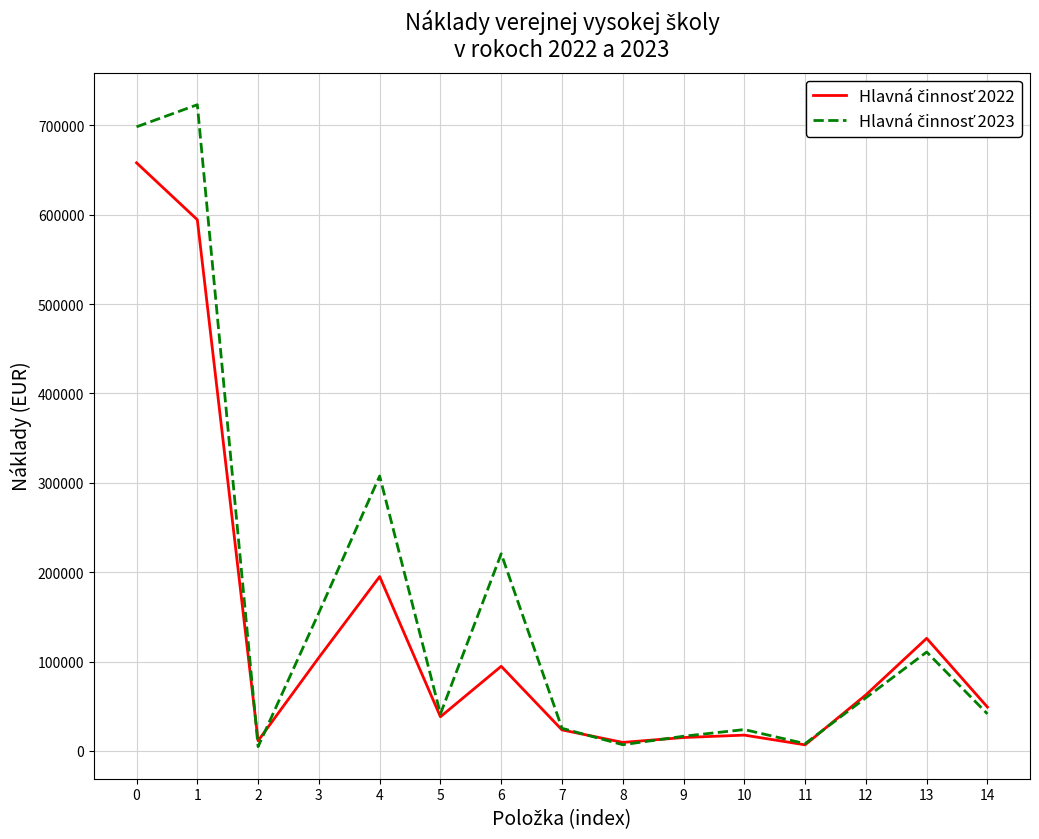

What is the difference between the highest and lowest values at 6?

125977.4